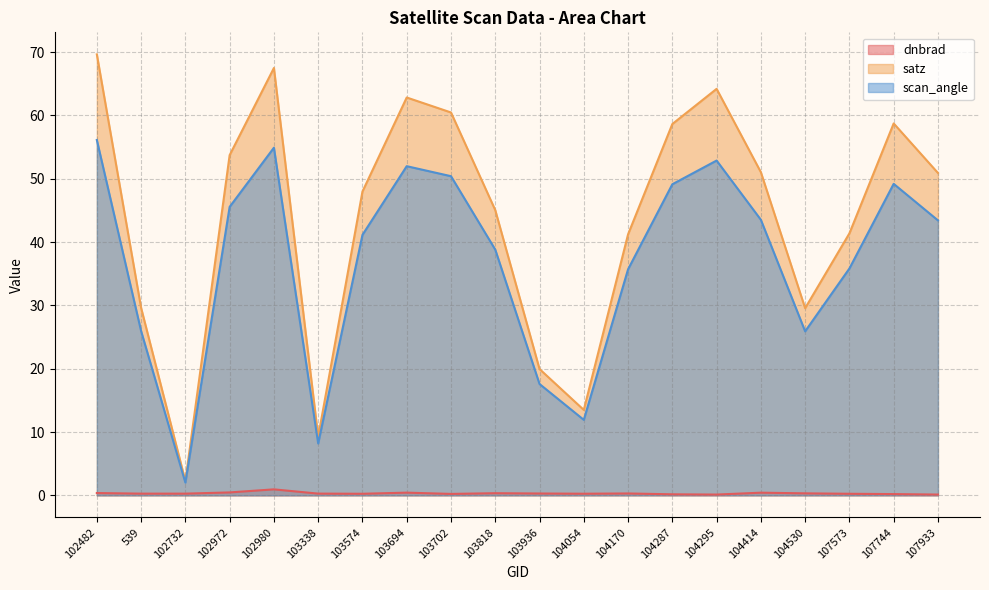

How many lines are shown in the chart?

3